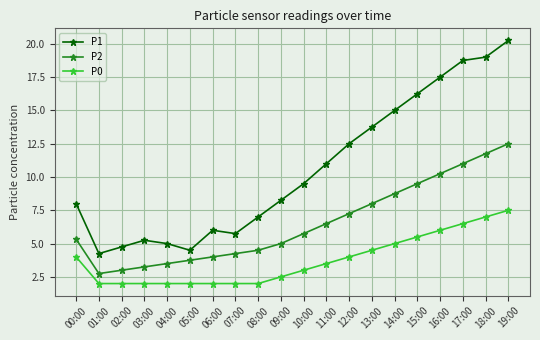

What are all the series names shown in the legend?

P1, P2, P0